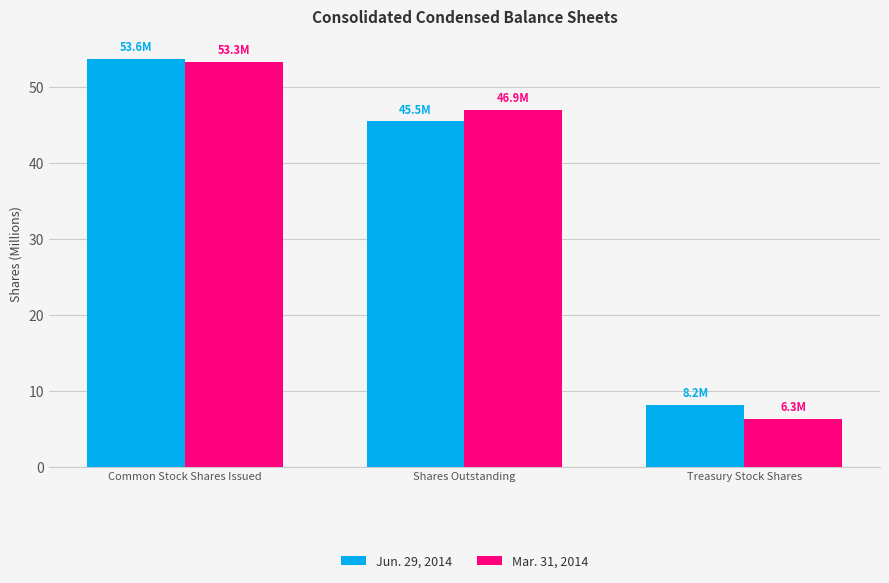

How many groups of bars are there?

3